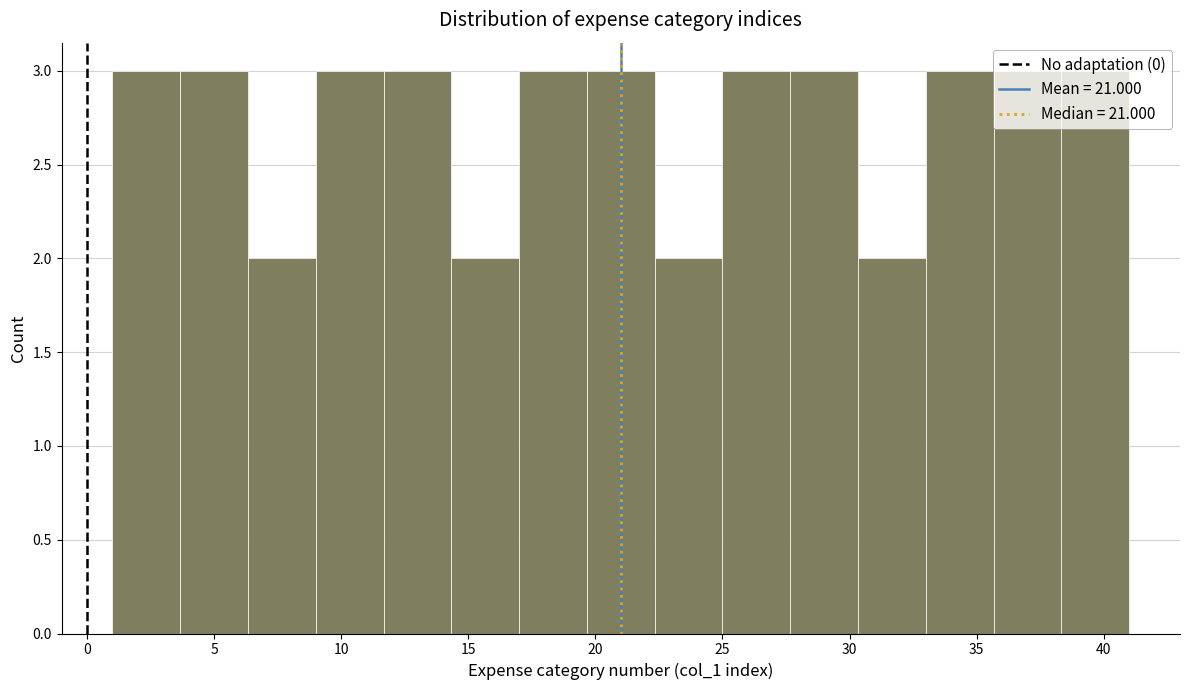

Reading left to right, transcribe this chart: for each bar, give the range it covers on the x-axis and its height. Neither the bar edges nor the heights are printed on the chart, so give them approximately, as read against the axes.

1.0 to 3.5: 3
3.5 to 6.5: 3
6.5 to 9.0: 2
9.0 to 11.5: 3
11.5 to 14.5: 3
14.5 to 17.0: 2
17.0 to 19.5: 3
19.5 to 22.5: 3
22.5 to 25.0: 2
25.0 to 27.5: 3
27.5 to 30.5: 3
30.5 to 33.0: 2
33.0 to 35.5: 3
35.5 to 38.5: 3
38.5 to 41.0: 3